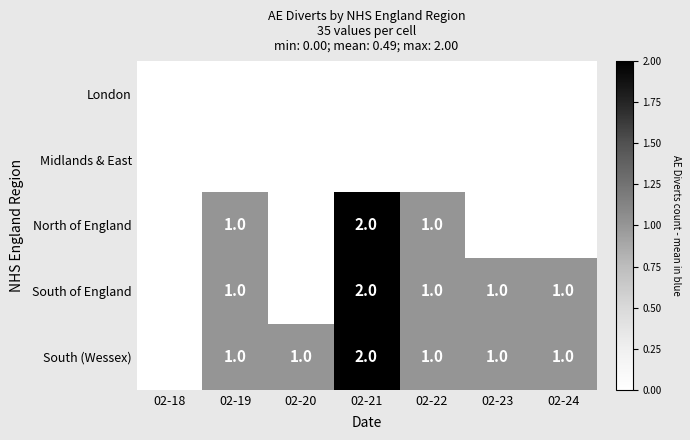

Which series changed the most between 02-21 and 02-24?

North of England